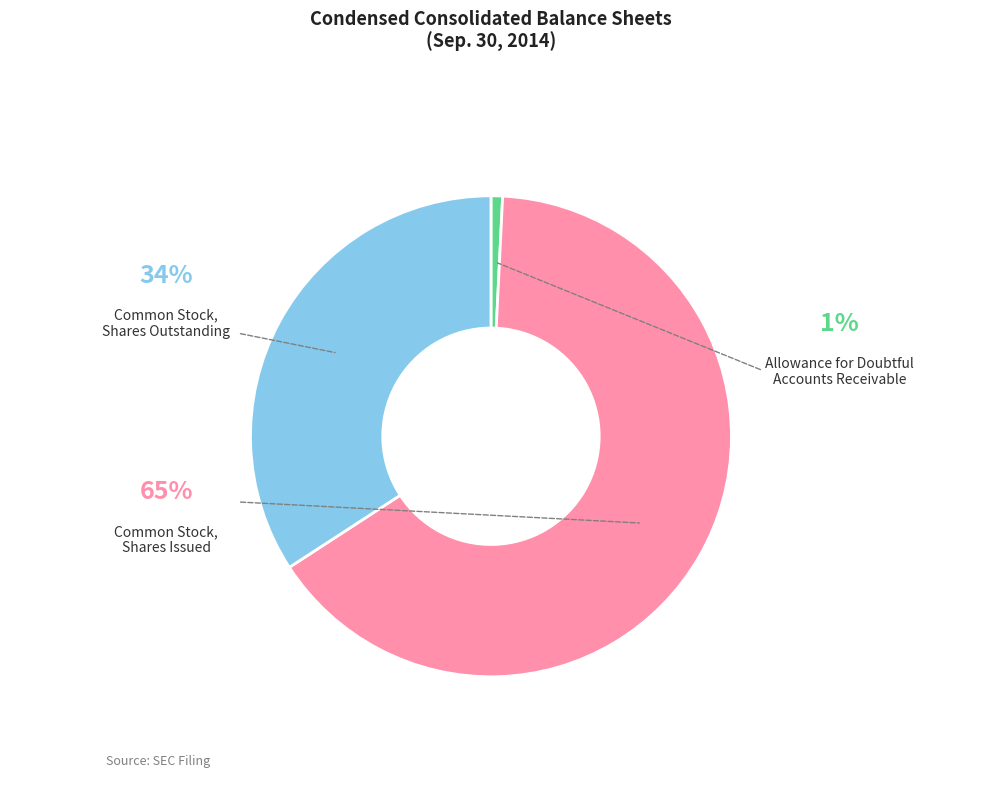

What is the majority slice?

Common Stock,
Shares Issued